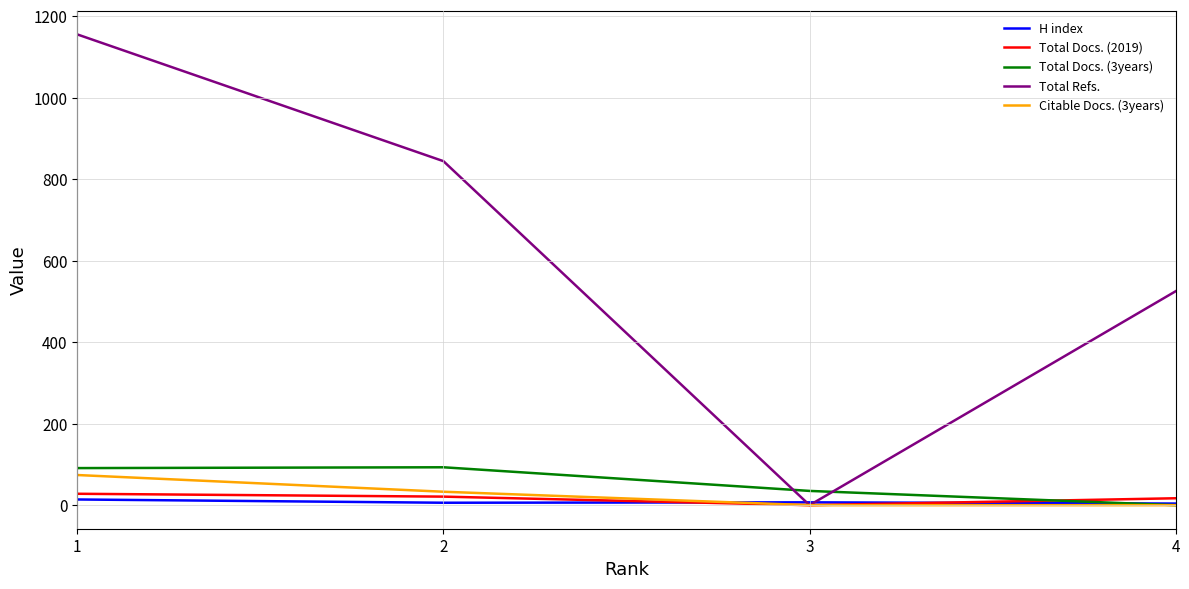

The value of Total Docs. (3years) at 2 is 93. True or false?

True